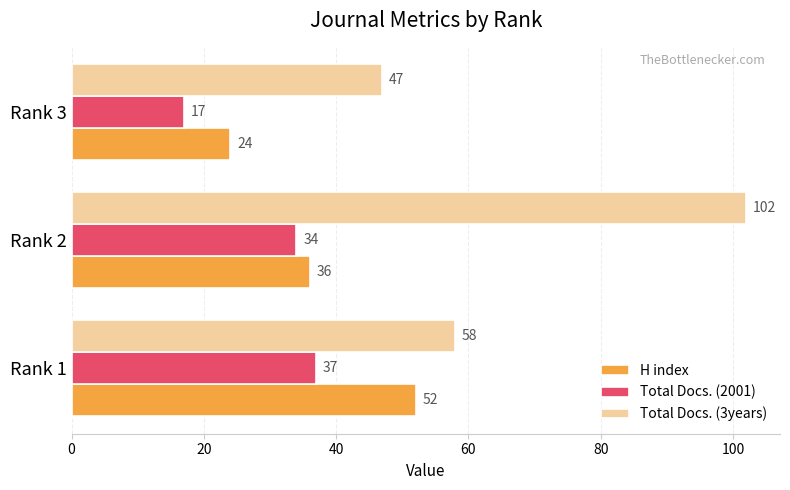

Which series has the widest spread of values?

Total Docs. (3years)